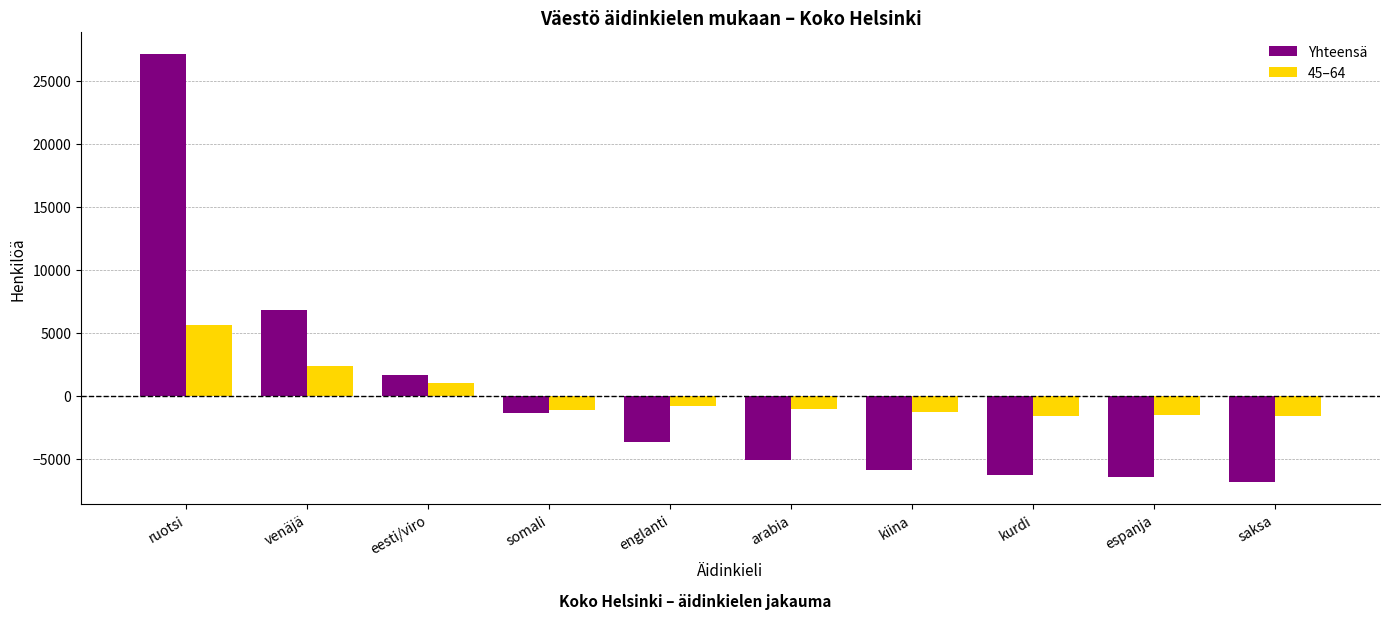

Are the bars grouped side by side (vs. stacked)?

Yes